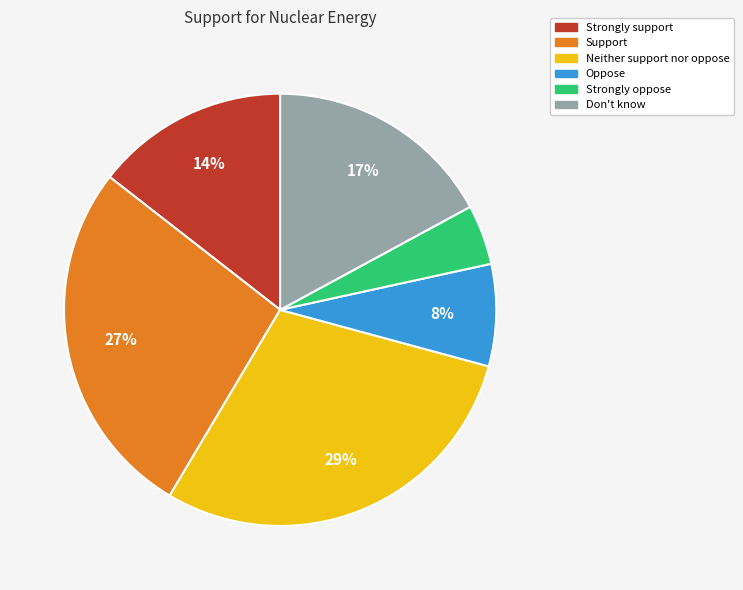

True or false: Oppose accounts for 1% of the total.

False